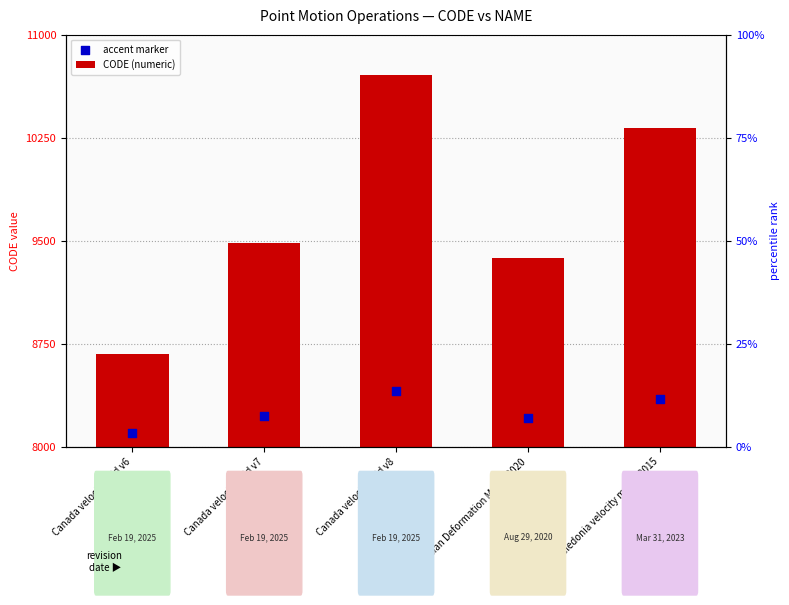

At which category is the sum across all series the highest?

Canada velocity grid v8